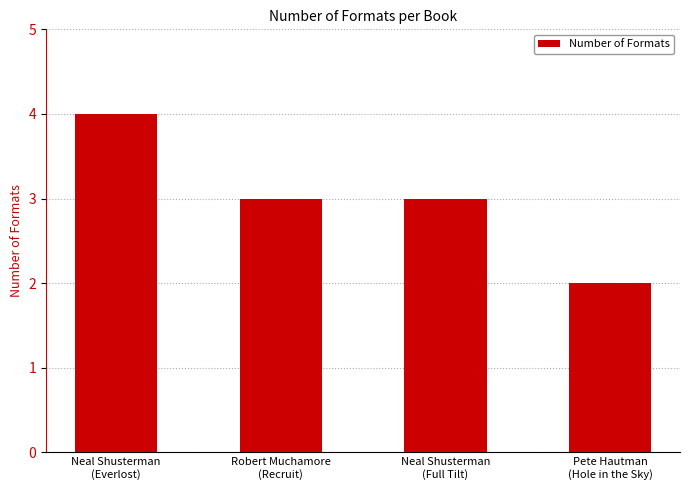

What value does the data have at Neal Shusterman
(Everlost)?

4